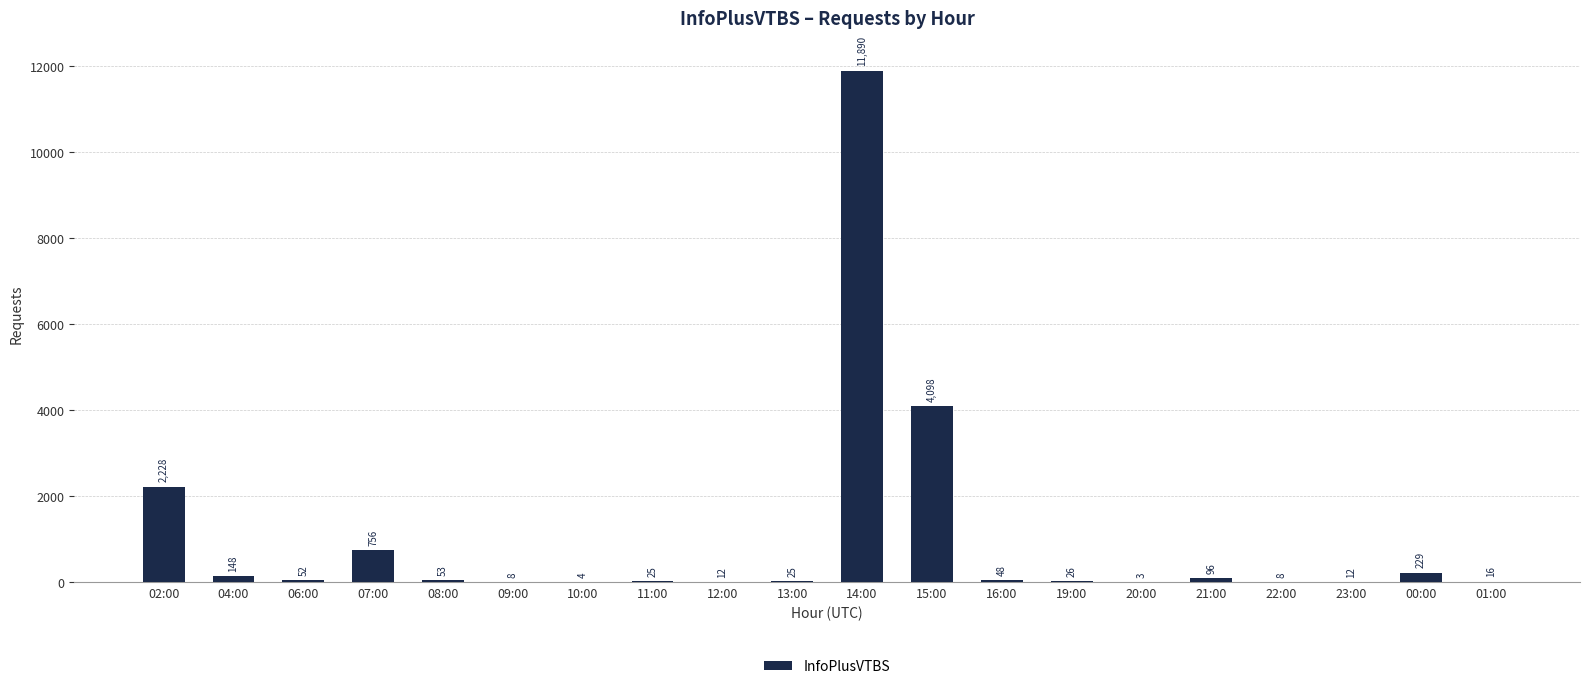

Reading left to right, transcribe all the data shown in this chart.

02:00=2228	04:00=148	06:00=52	07:00=756	08:00=53	09:00=8	10:00=4	11:00=25	12:00=12	13:00=25	14:00=11890	15:00=4098	16:00=48	19:00=26	20:00=3	21:00=96	22:00=8	23:00=12	00:00=229	01:00=16